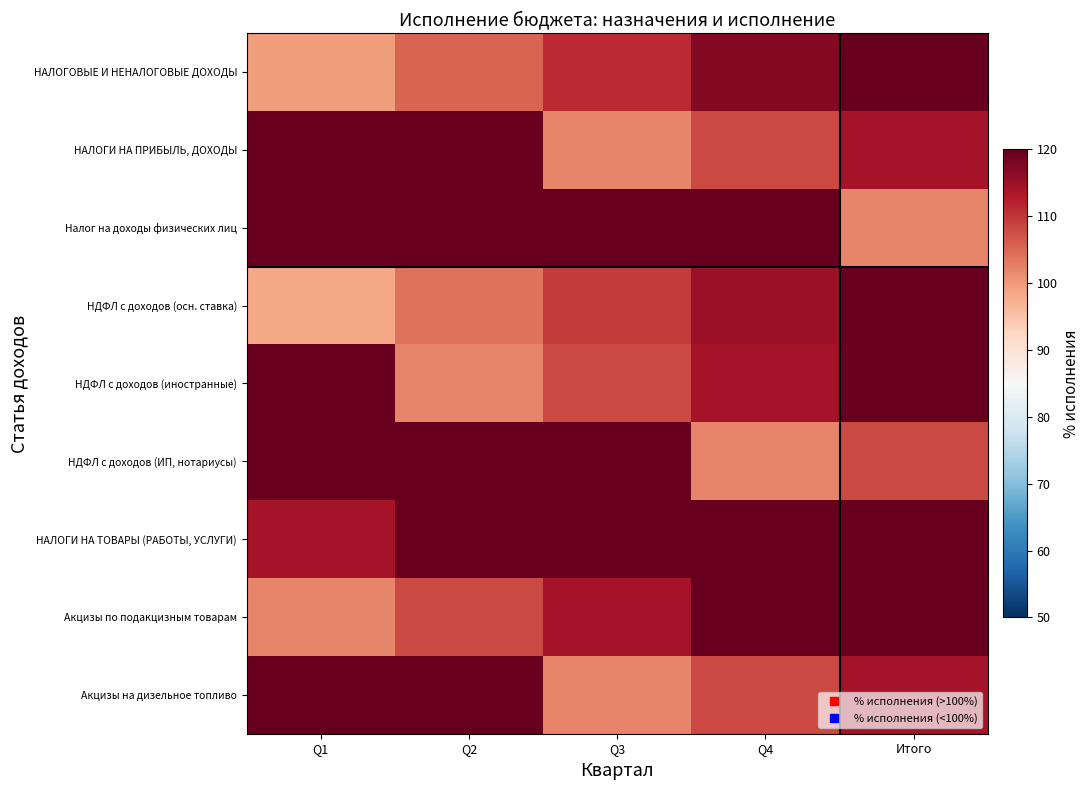

What is the smallest value displayed?

98.6